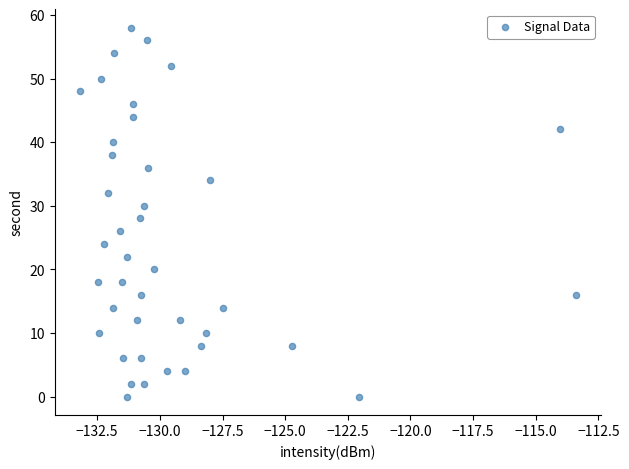

What is the range of Y values (max minus min)?

58